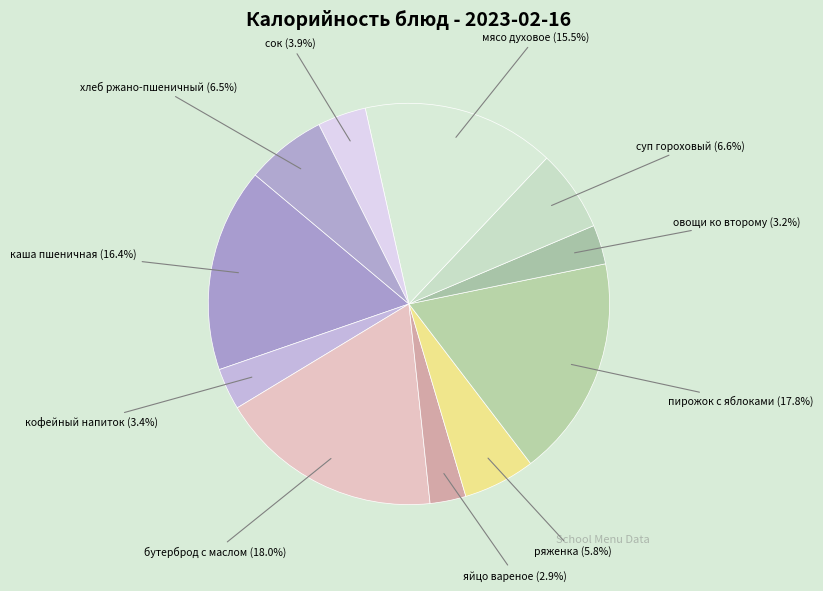

How many slices are in this pie chart?

11